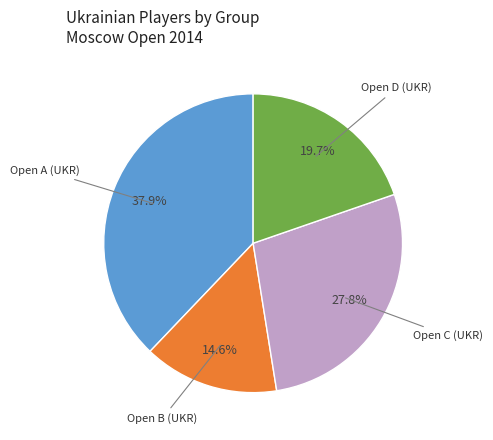

Is there a majority slice in this chart?

No